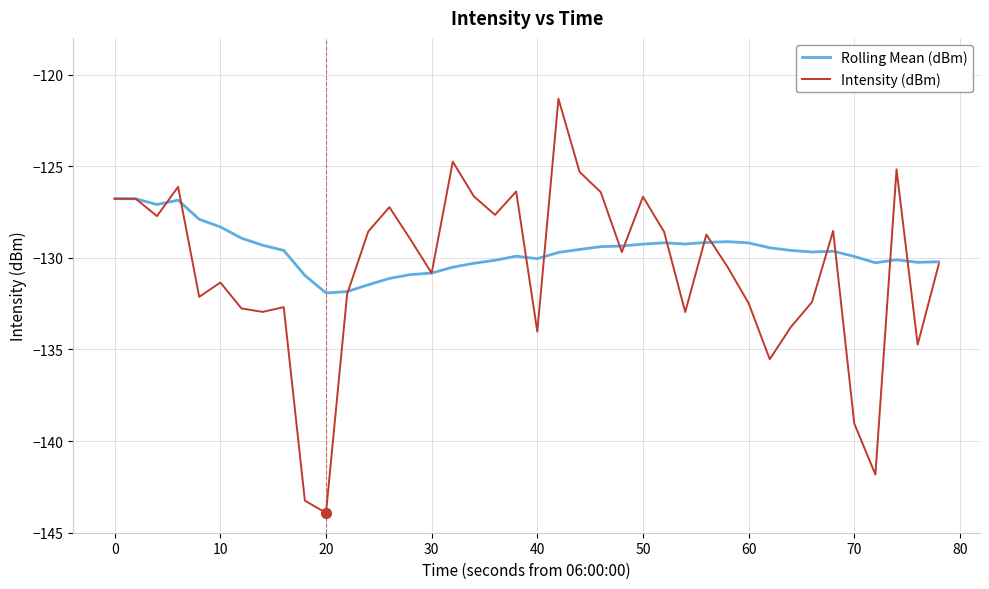

What are all the series names shown in the legend?

Rolling Mean (dBm), Intensity (dBm)